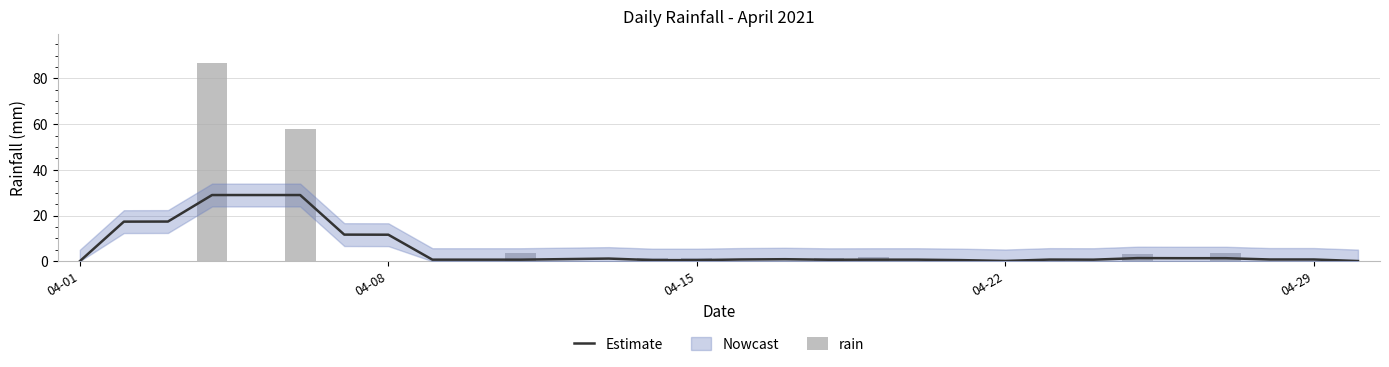

Reading left to right, extract all data points from this chart.

Estimate: 0.0	17.3	17.4	29.0	29.0	29.0	11.6	11.6	0.7	0.7	0.7	0.9	1.2	0.5	0.5	0.8	0.9	0.6	0.7	0.7	0.5	0.1	0.7	0.7	1.4	1.3	1.3	0.8	0.8	0.1
rain: 0.0	0.0	0.0	86.6	0.2	58.0	0.0	0.0	0.0	0.0	3.4	0.0	0.0	1.2	1.2	0.0	0.0	1.4	1.8	0.0	0.2	0.0	0.4	0.0	3.0	0.0	3.4	0.2	0.0	0.2